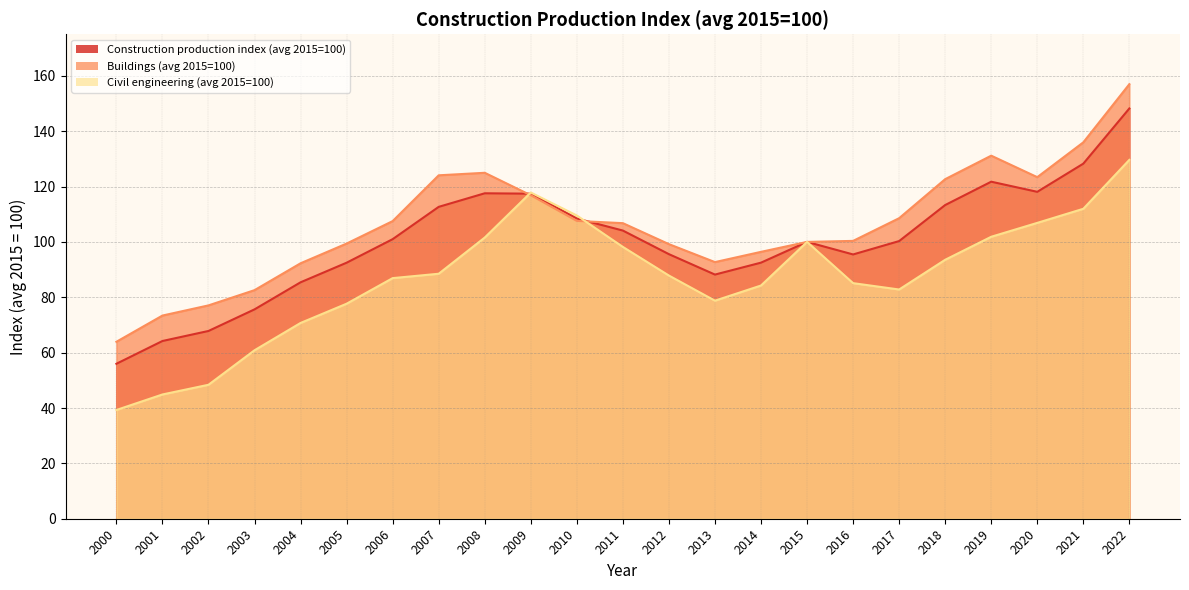

What is the difference between the highest and lowest values at 2020?

16.5